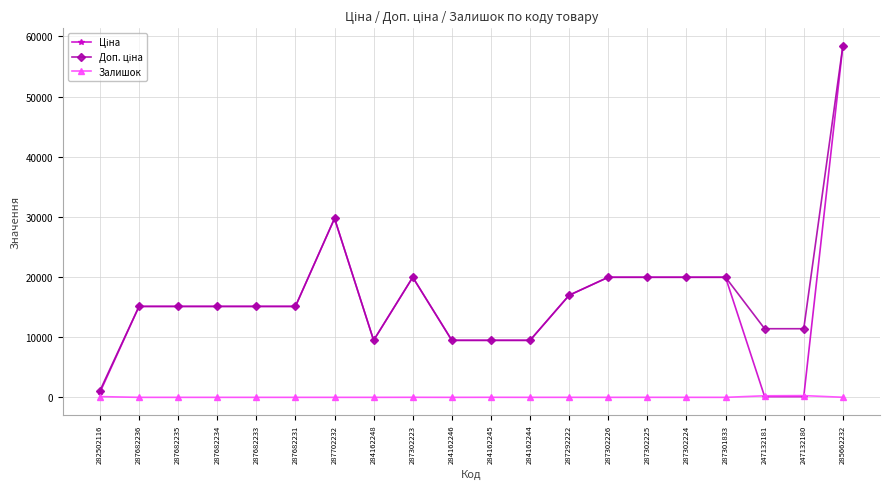

What is the spread (max minus min) of values at 287682233?

15120.0